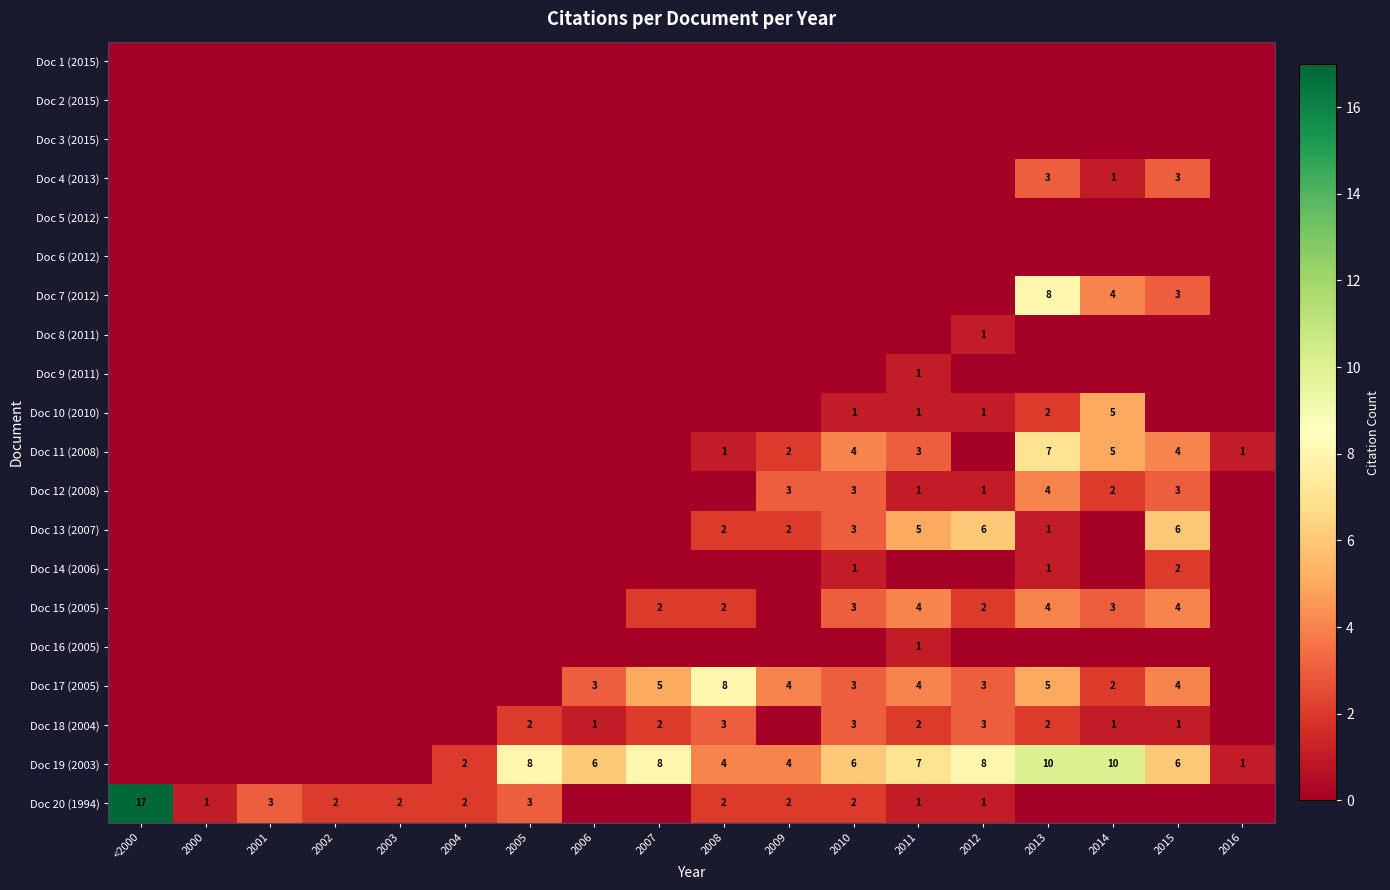

The Doc 19 (2003) series shows 2 at 2004. True or false?

True